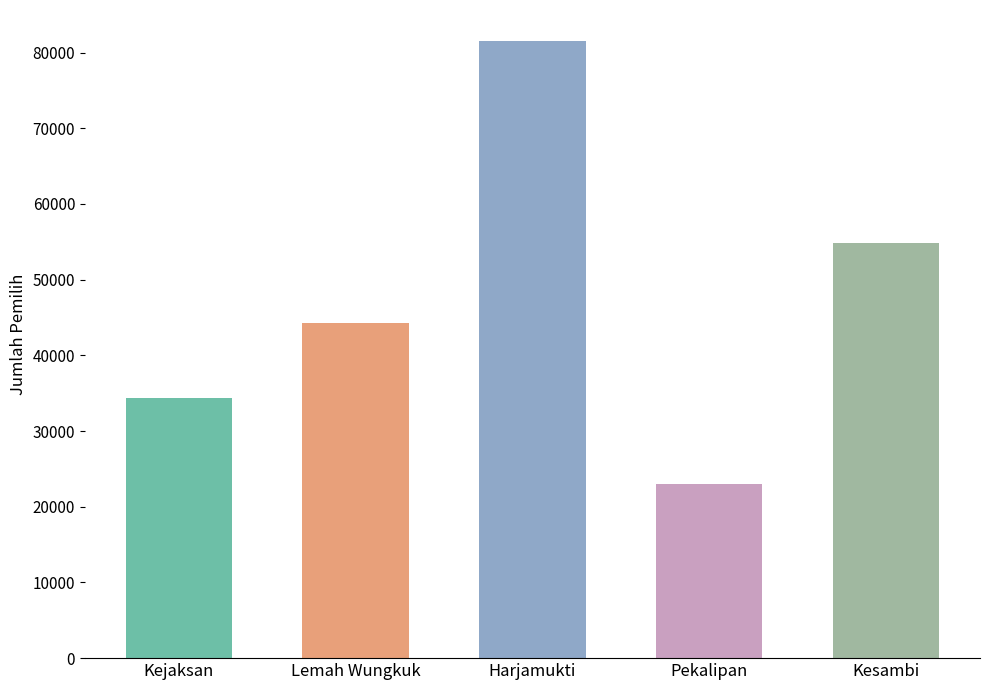

Reading right to left, what are all the values shown in this chart?

54832	23004	81550	44307	34310